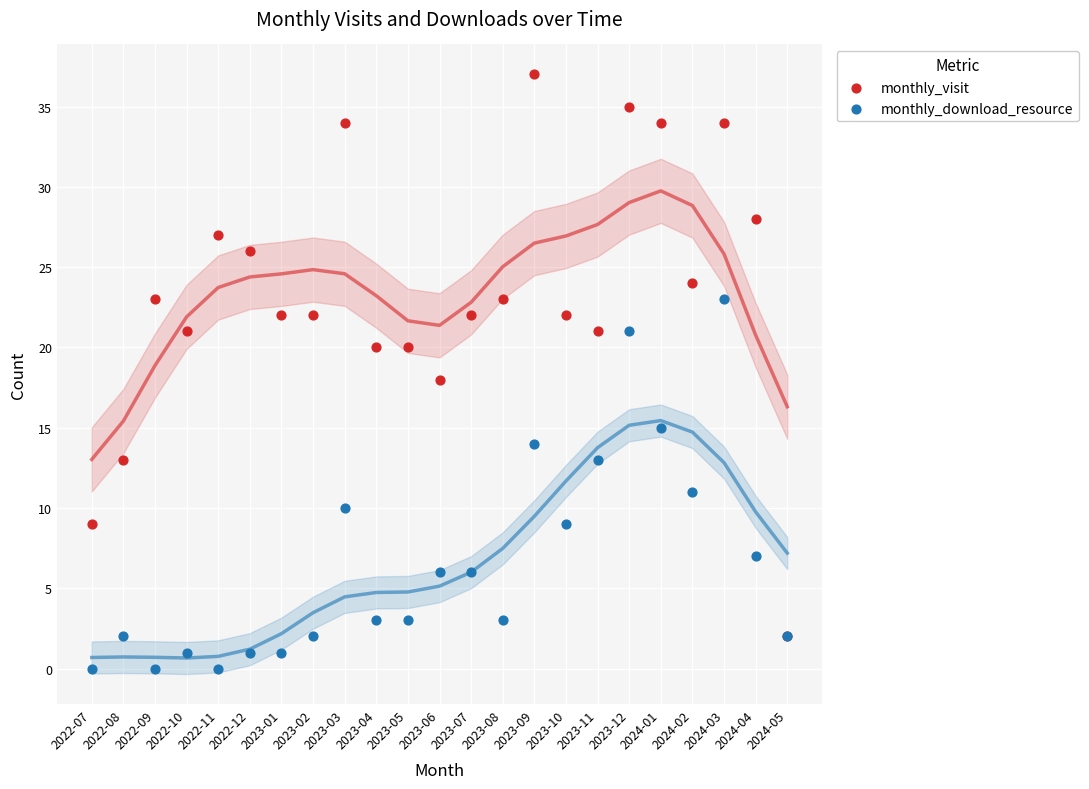

What are all the series names shown in the legend?

monthly_visit, monthly_download_resource